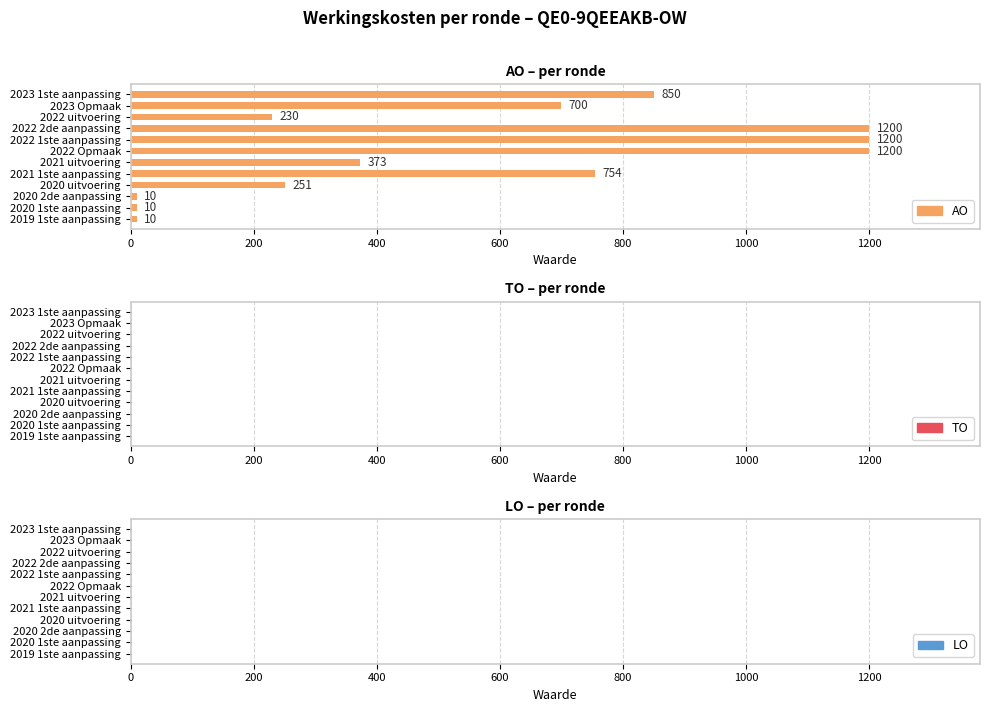

The value at 2023 1ste aanpassing is 850. True or false?

True